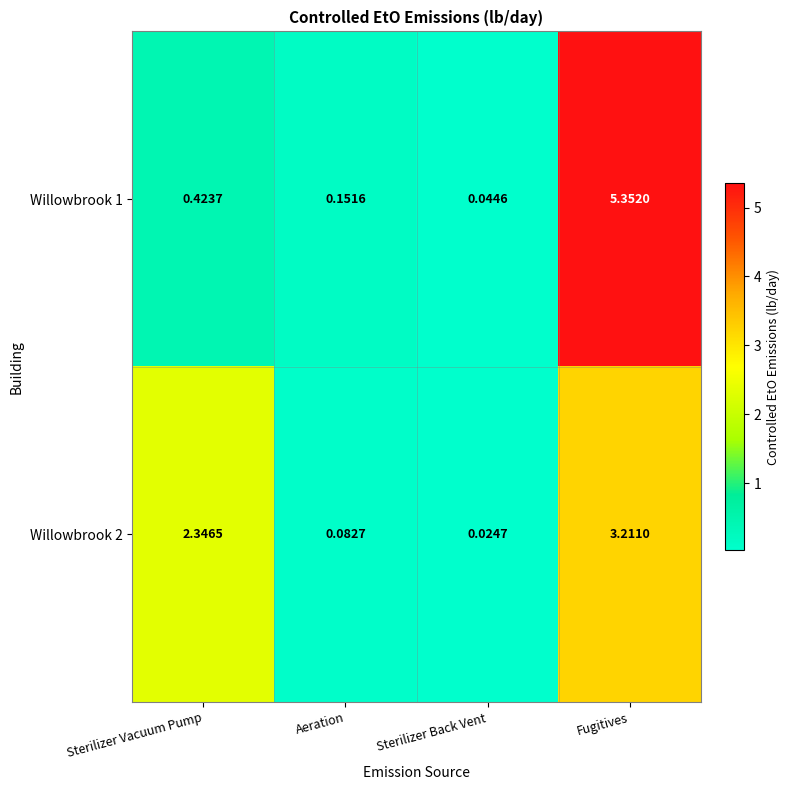

Which label corresponds to the smallest value in the chart?

Sterilizer Back Vent